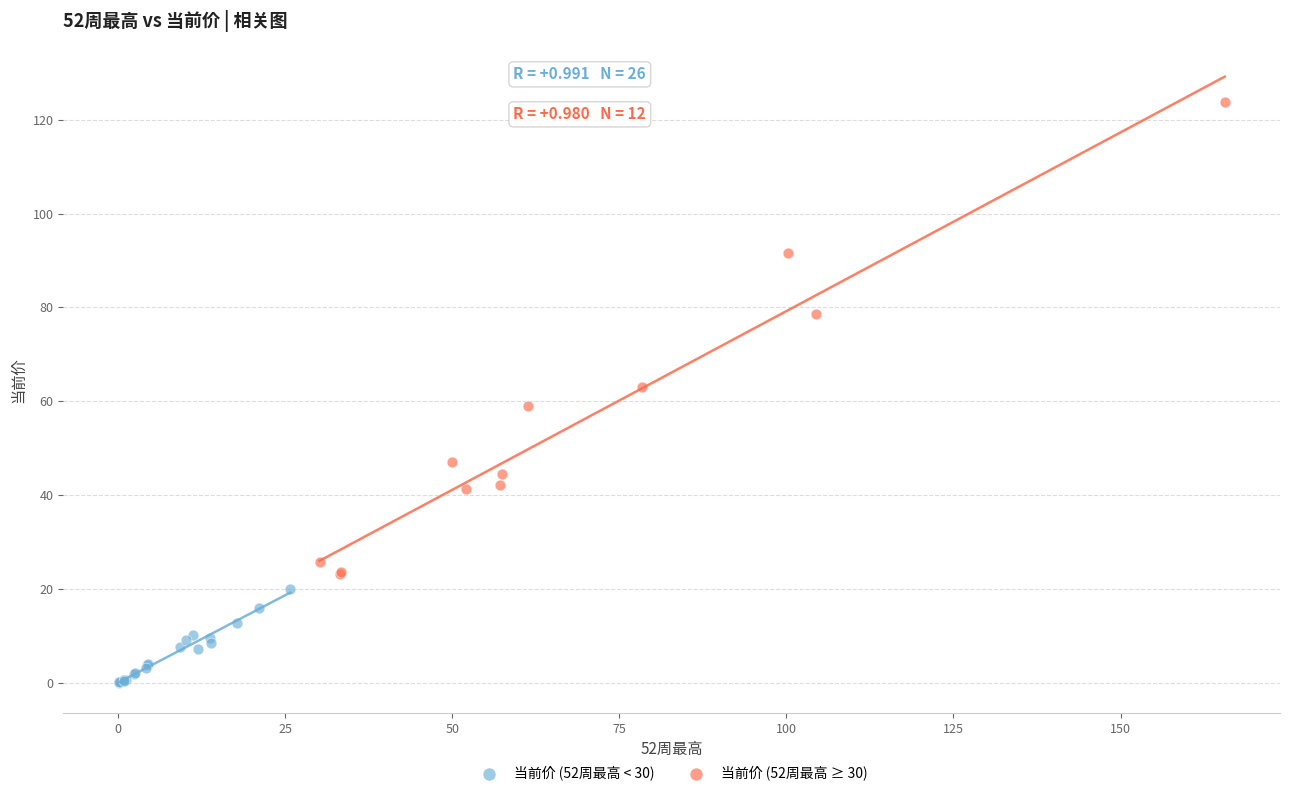

What are all the series names shown in the legend?

当前价 (52周最高 < 30), 当前价 (52周最高 ≥ 30)